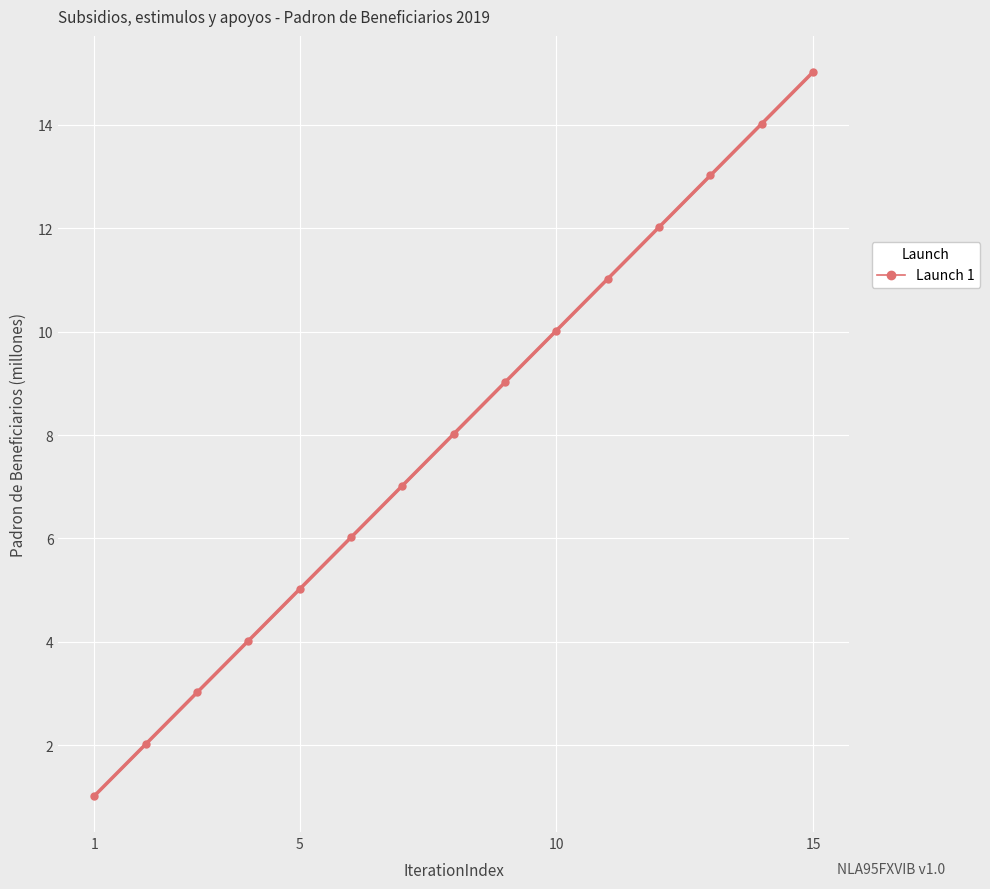

What is the maximum value for Launch 1?

15.0